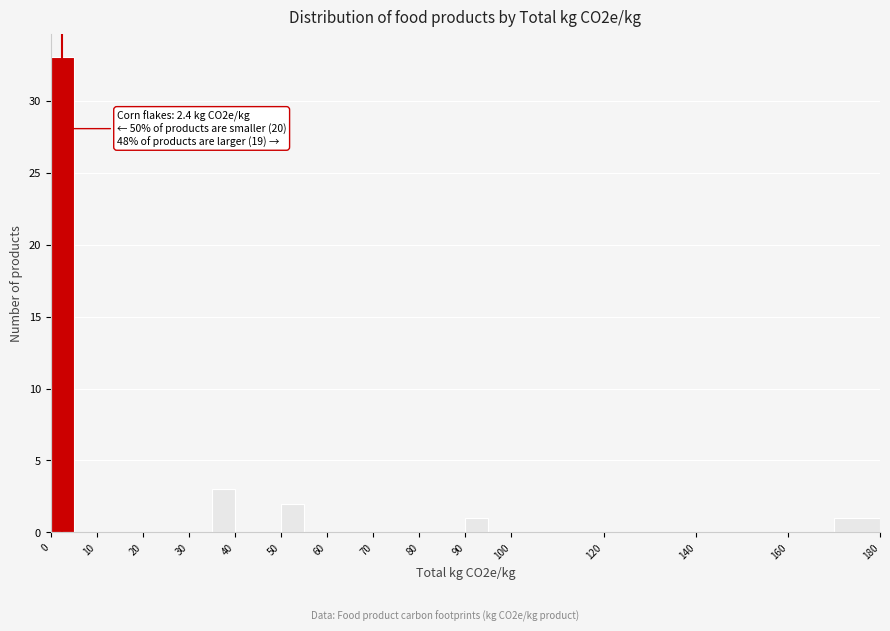

Over which range of the x-axis is the bar tallest?

0 to 5